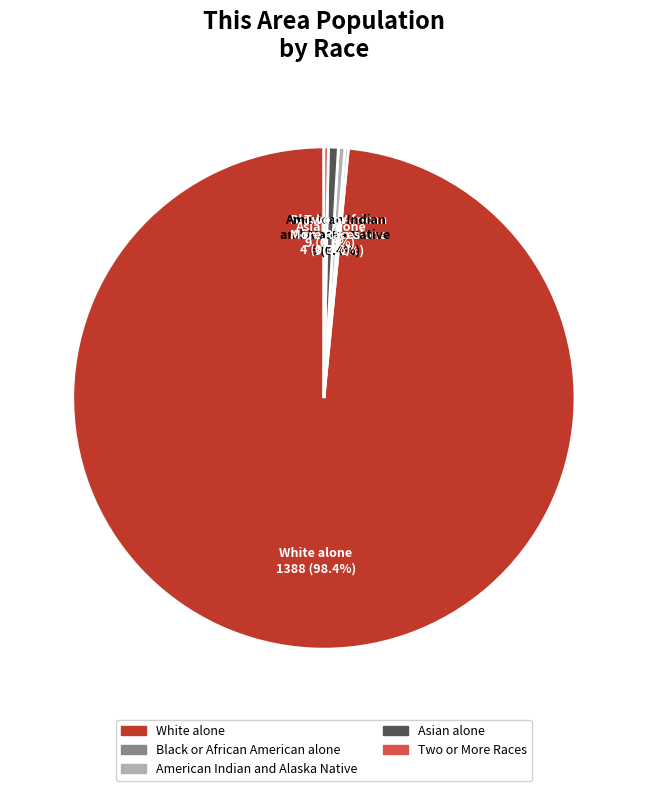

What is the majority slice?

White alone